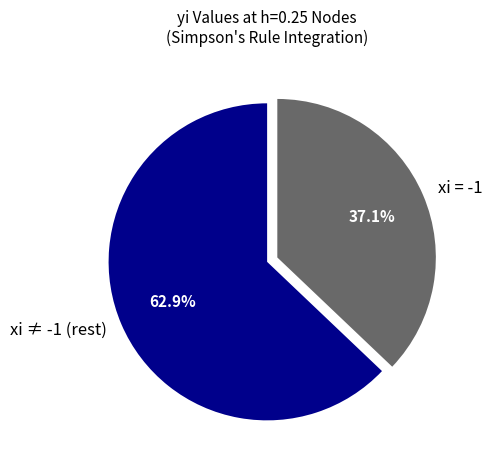

How much of the chart is everything except xi ≠ -1 (rest)?

37.1%